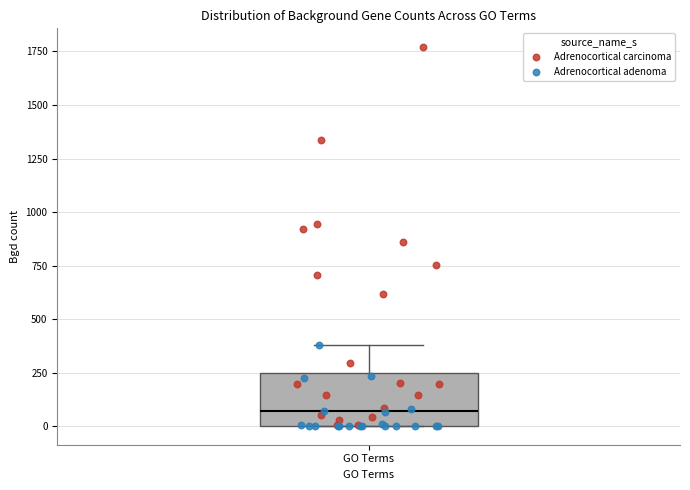

Where is the upper edge of the box for GO Terms on the y-axis? The values are not printed on the chart, so give them approximately, as read against the axis.

250